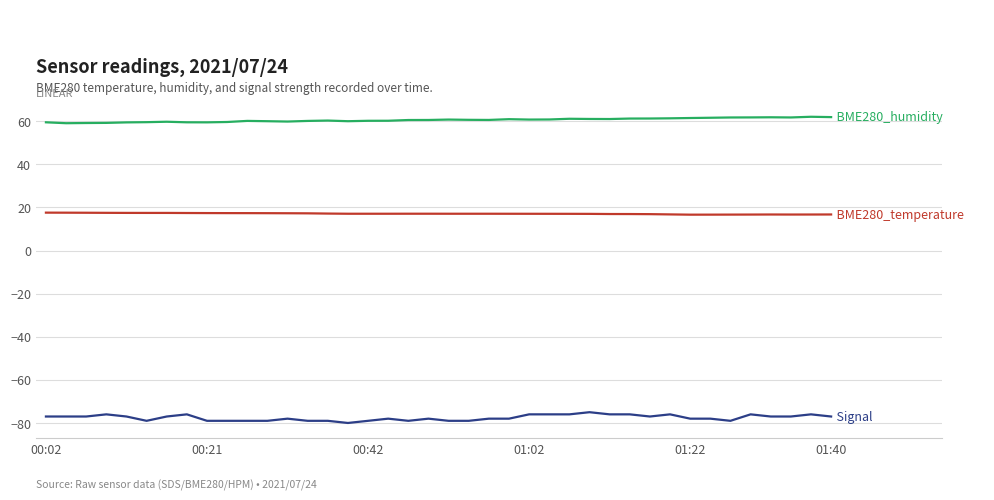

What is the maximum value shown in the chart?

62.1